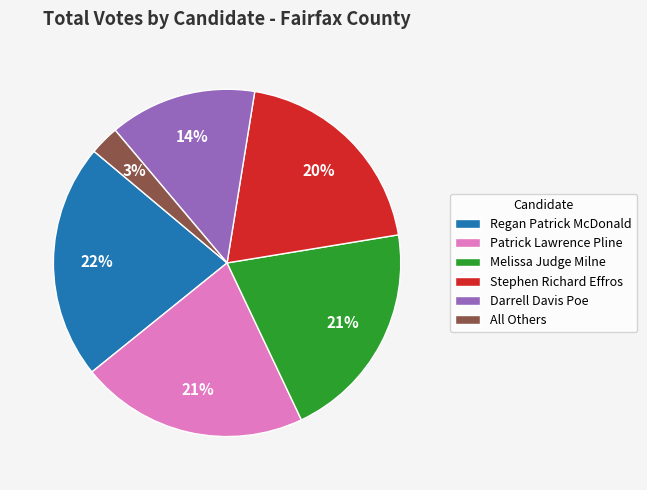

The Stephen Richard Effros slice represents 30% of the pie. True or false?

False